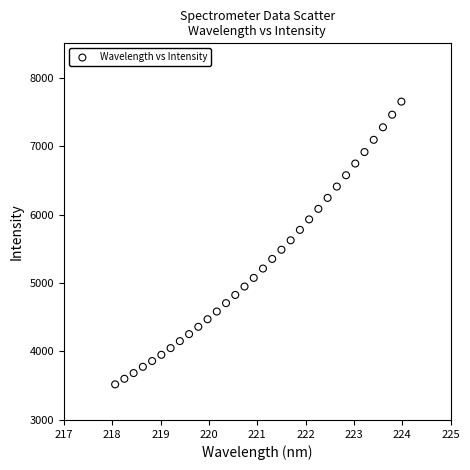

What is the range of X values (max minus min)?

5.9